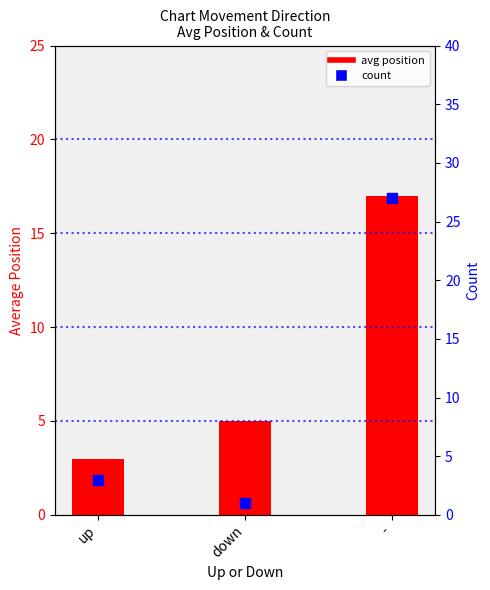

Which series has the largest Y range (max minus min)?

count